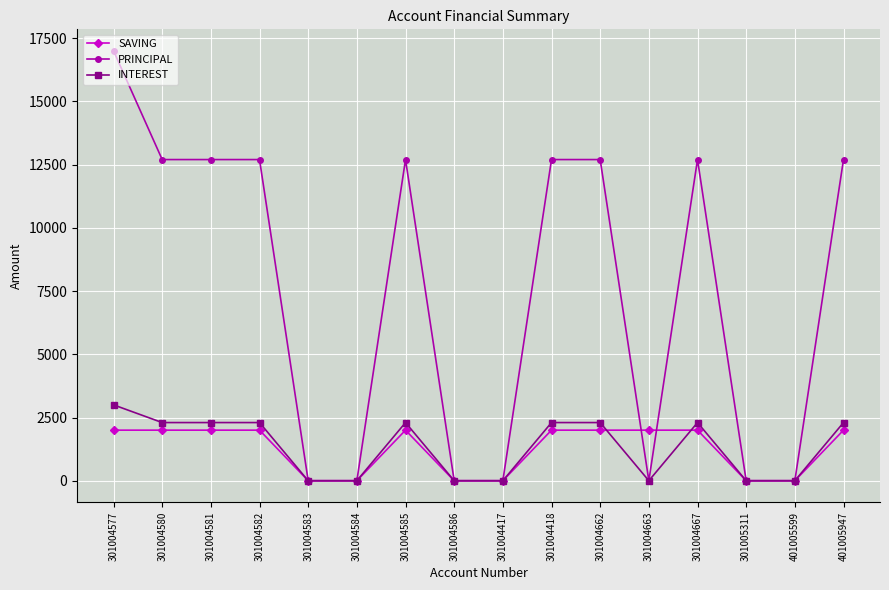

Does the chart display data point markers on the line(s)?

Yes